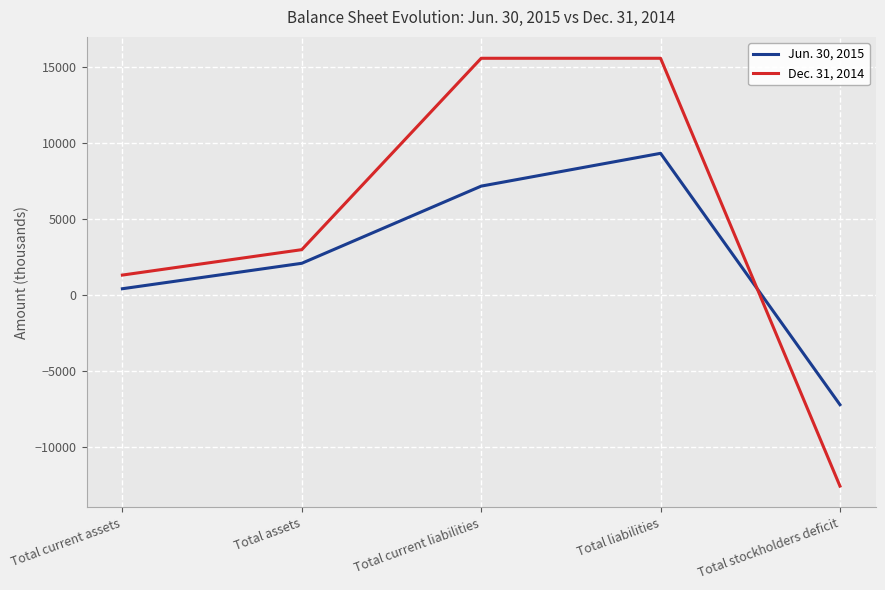

List the series in order of their peak value, lowest first.

Jun. 30, 2015, Dec. 31, 2014